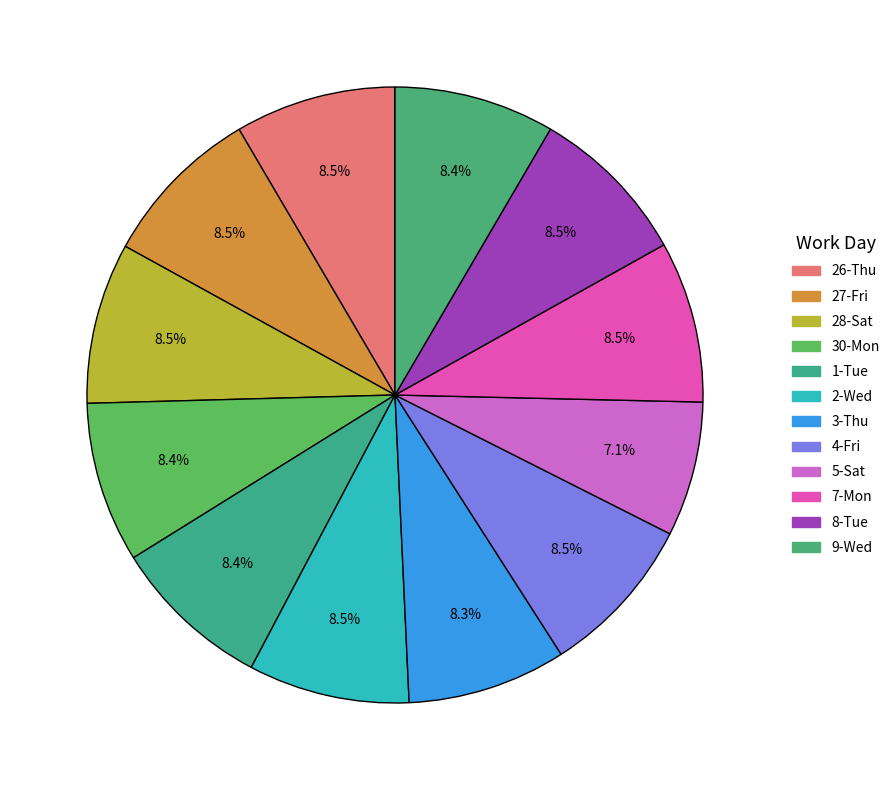

Count the number of slices in the pie.

12